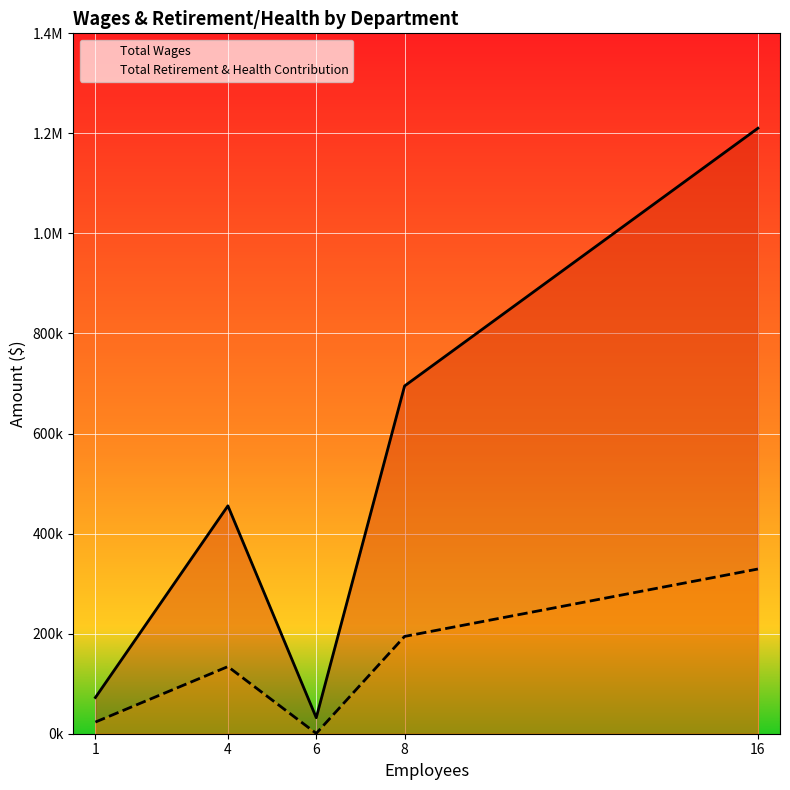

Reading left to right, extract all data points from this chart.

Total Wages: 1=72400	4=455520	6=32000	8=695150	16=1210301
Total Retirement & Health Contribution: 1=23298	4=134197	6=619	8=194515	16=329230